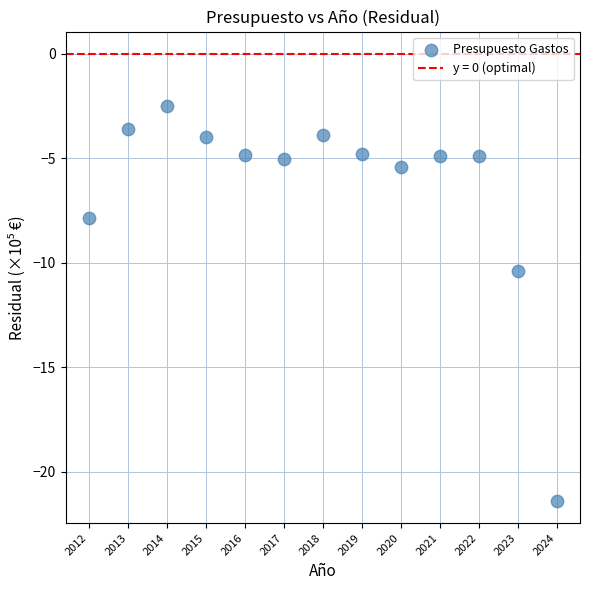

What is the range of Y values (max minus min)?

18.9